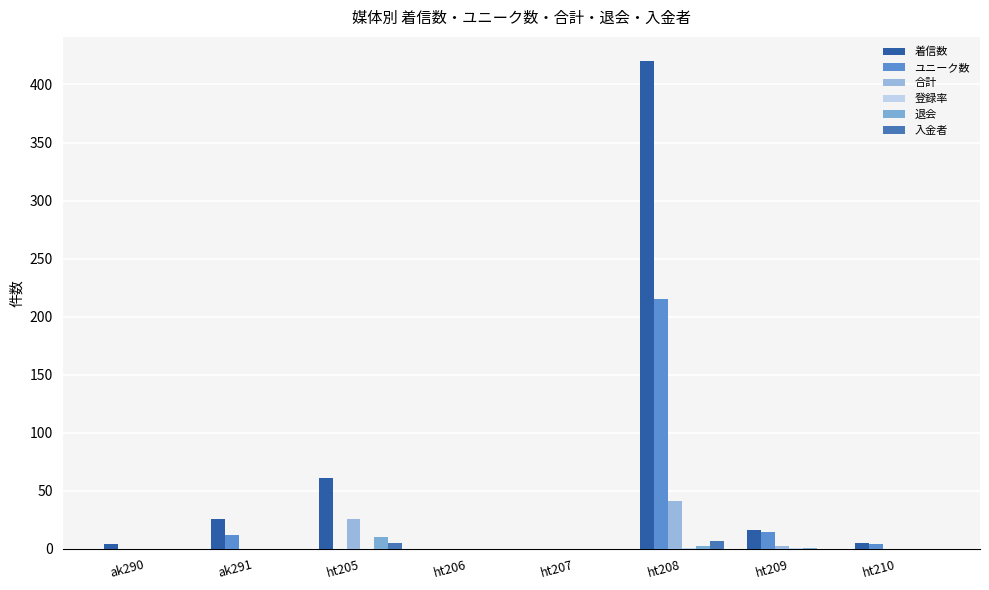

Does the chart contain stacked bars?

No